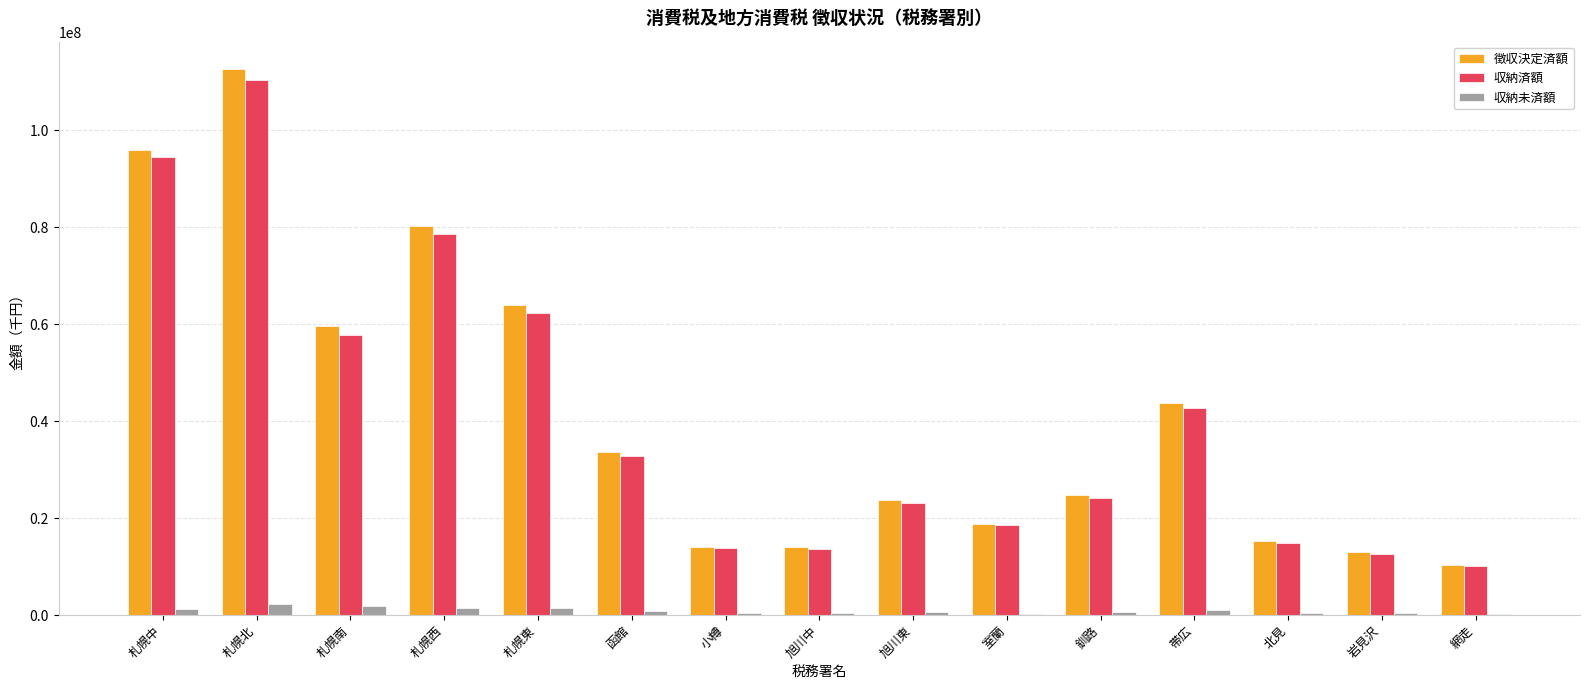

At which category is the sum across all series the highest?

札幌北